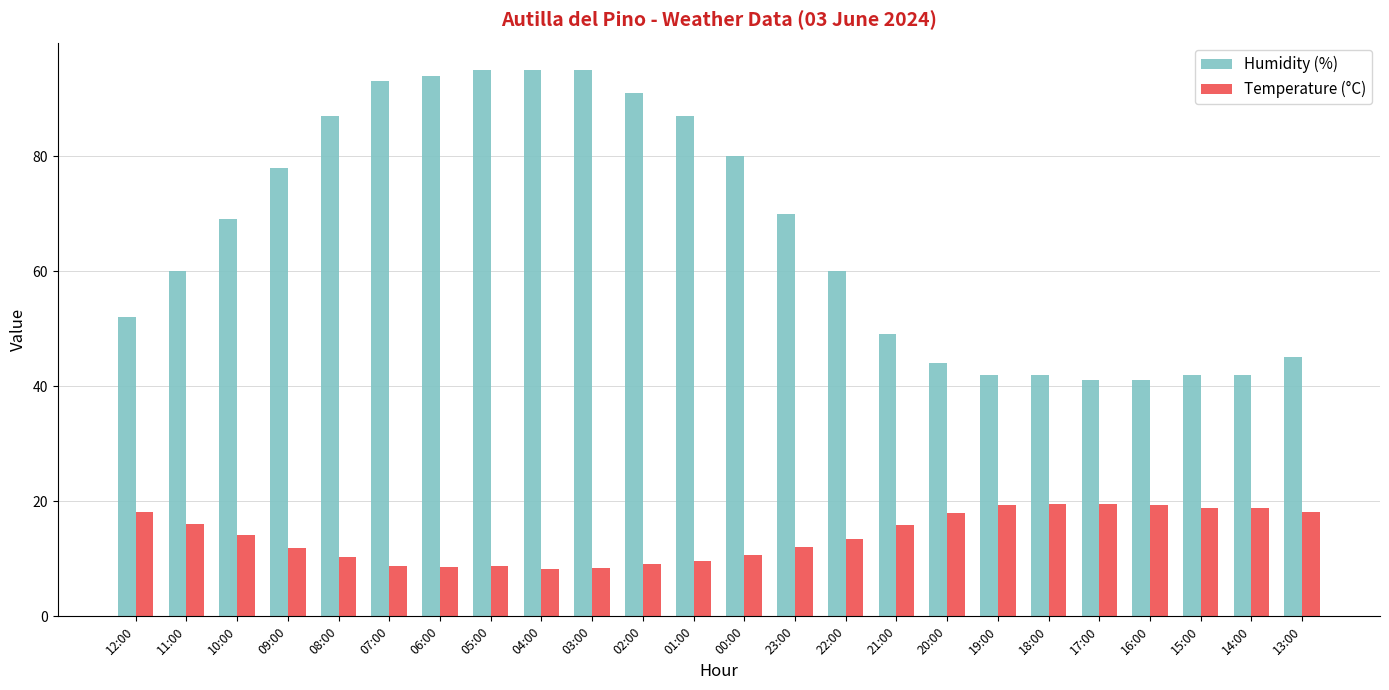

What is the total value across all series at 08:00?

97.3